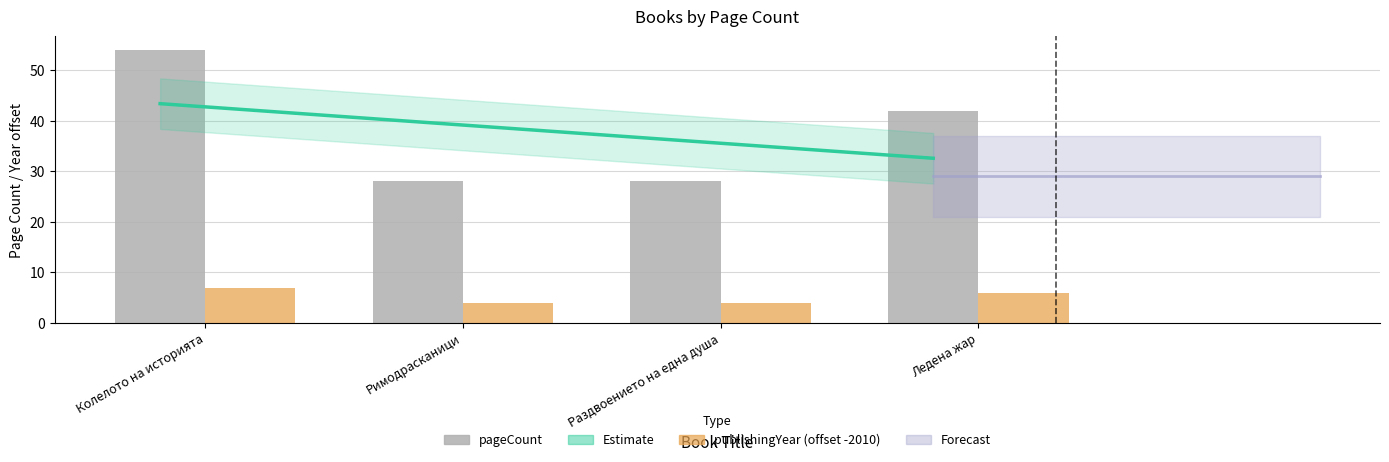

Between Раздвоението на една душа and Колелото на историята, which is larger?

Колелото на историята